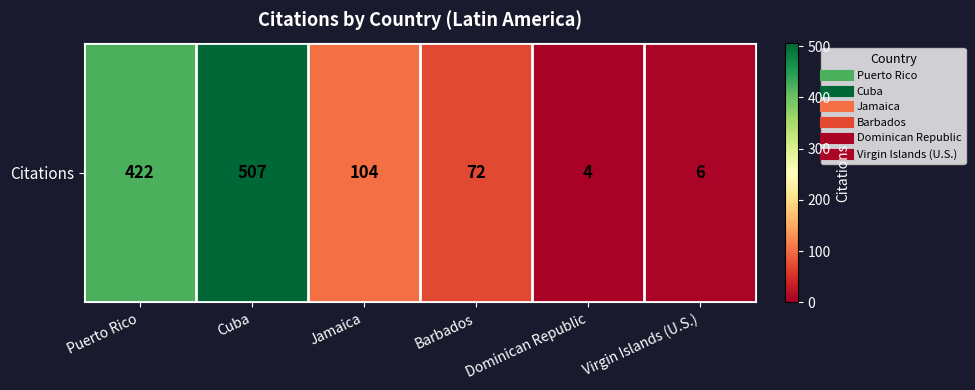

The value at Jamaica is 72. True or false?

False